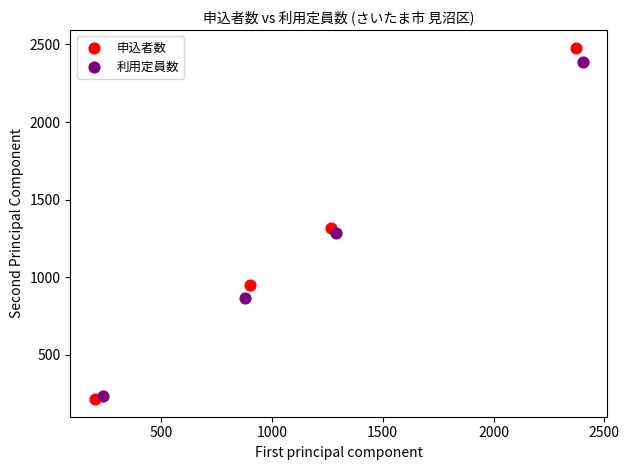

Which series has the largest Y range (max minus min)?

申込者数